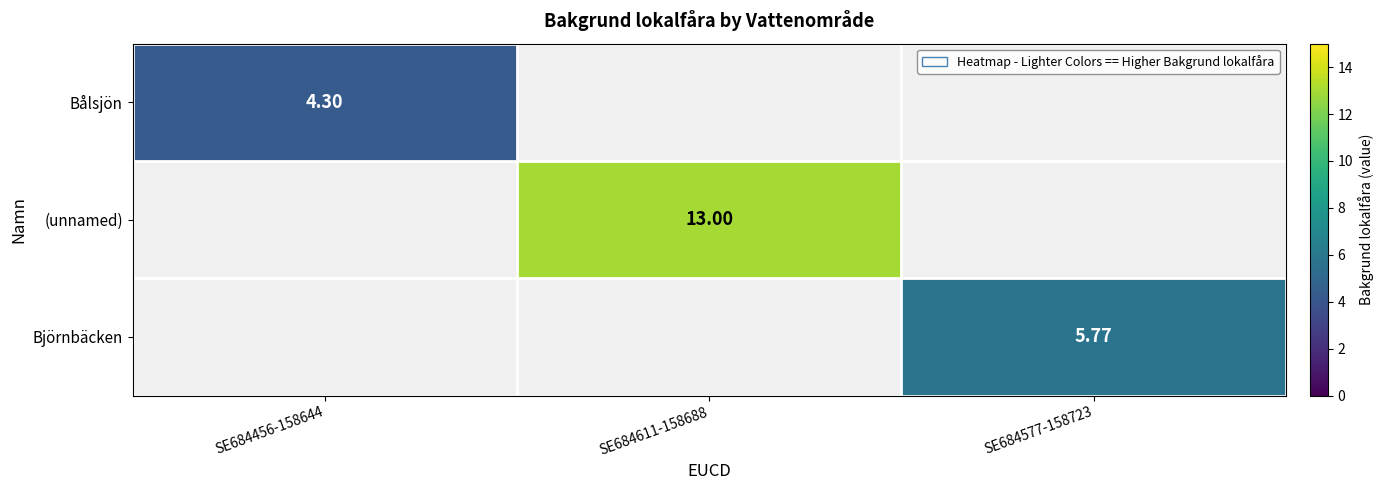

What is the minimum value shown in the chart?

4.3